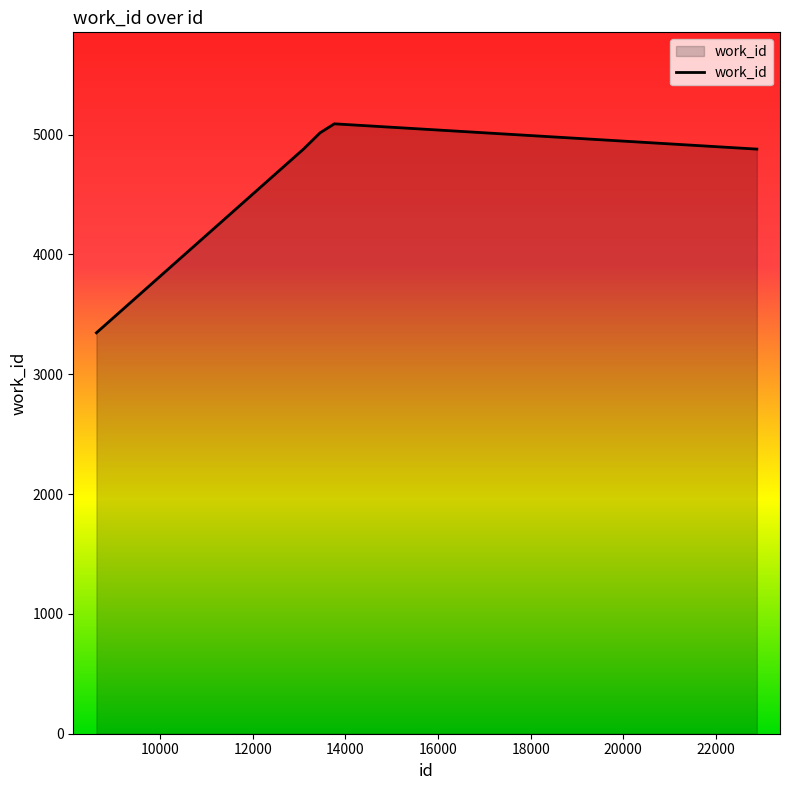

What is the greatest value displayed?

5090